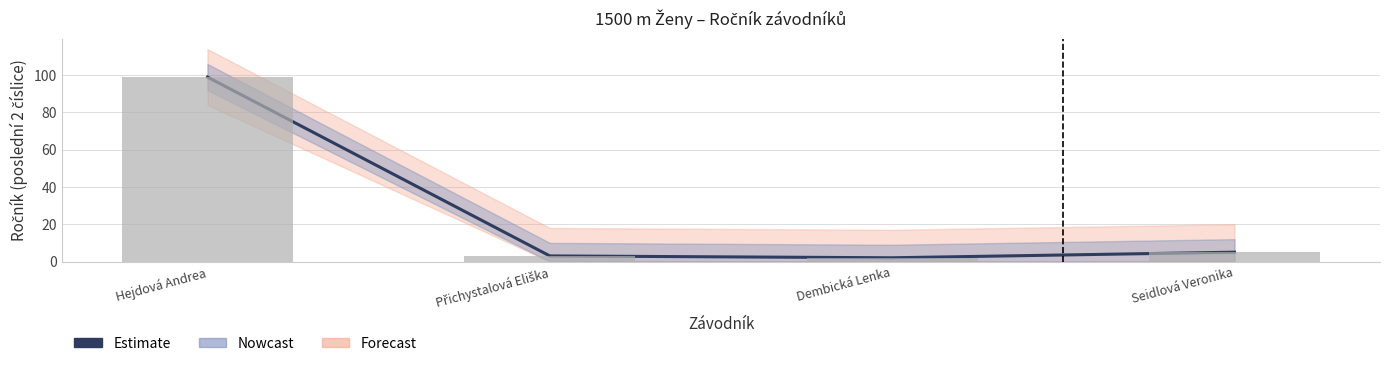

At which category does the chart reach its peak across all series?

Hejdová Andrea